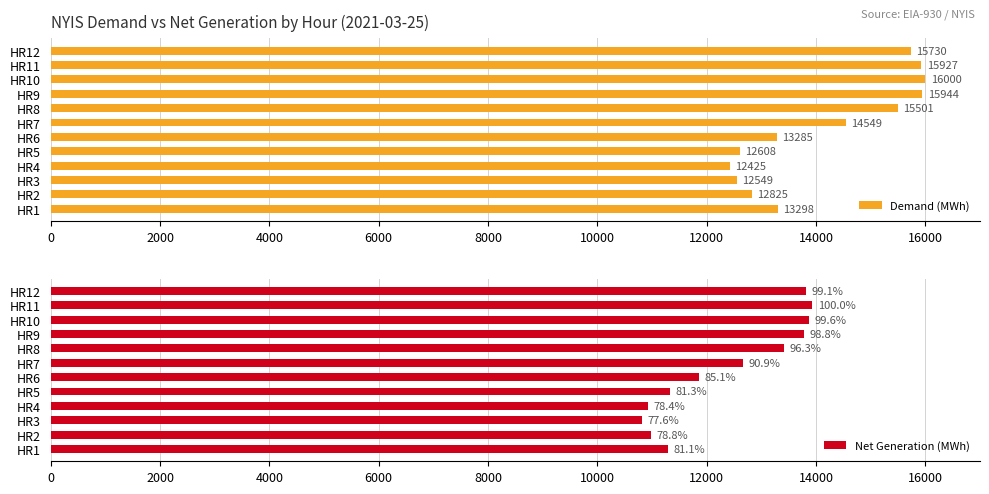

Rank the categories by Demand (MWh) value from lowest to highest.

HR4, HR3, HR5, HR2, HR6, HR1, HR7, HR8, HR12, HR11, HR9, HR10